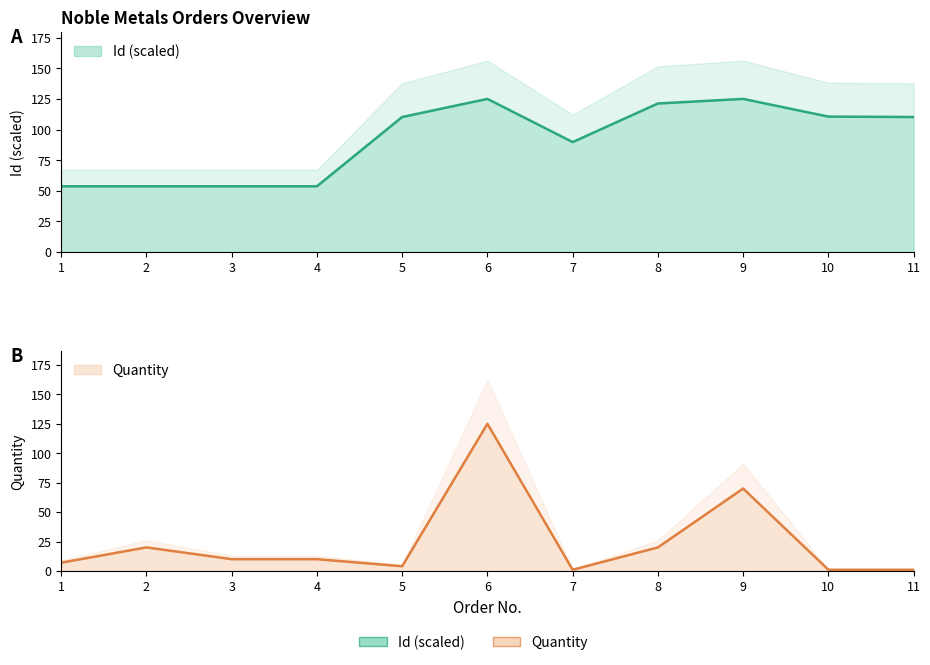

Between 10 and 11, which is larger?

10